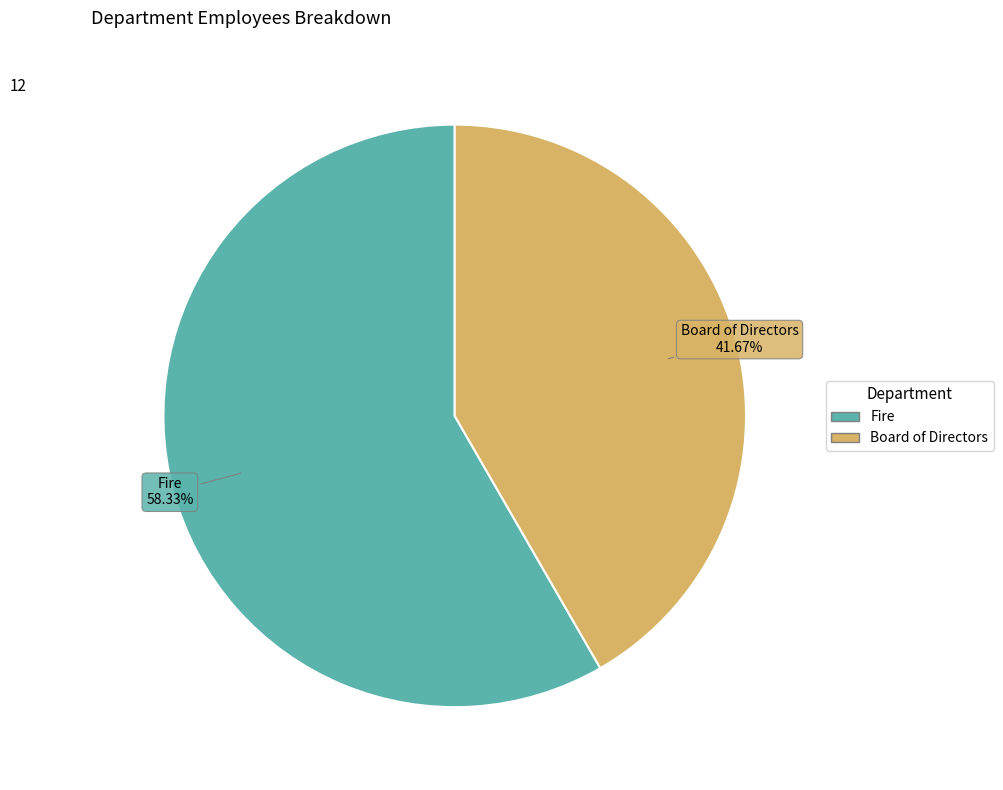

What is the ratio of the value at Board of Directors to the value at Fire?

0.7